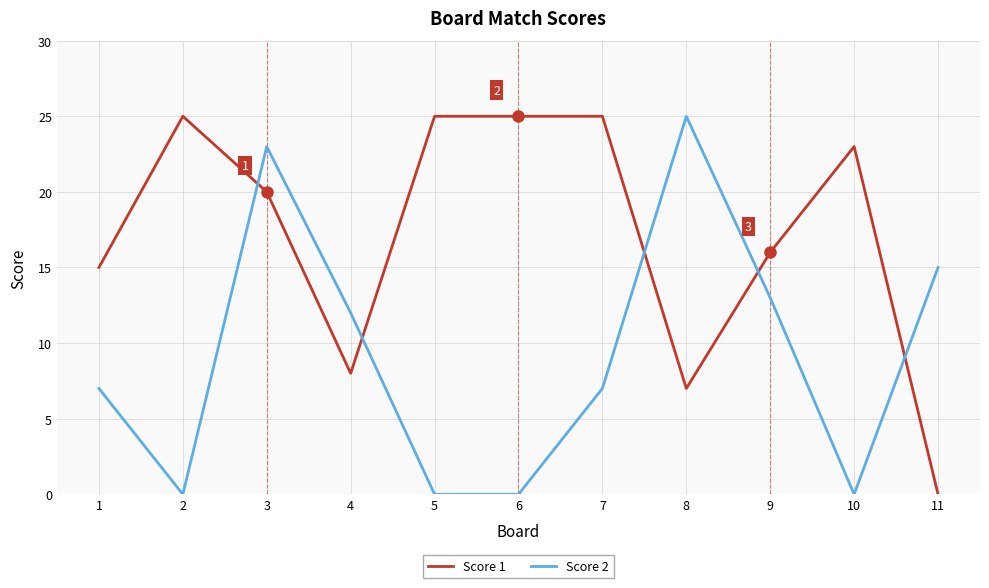

What is the difference between the highest and lowest values at 3?

3